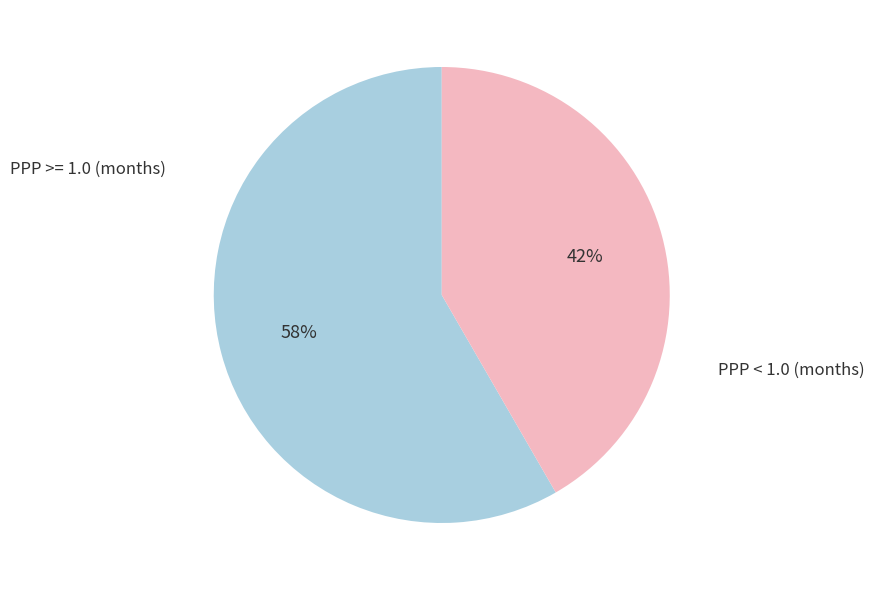

Which slice is the largest?

PPP >= 1.0 (months)